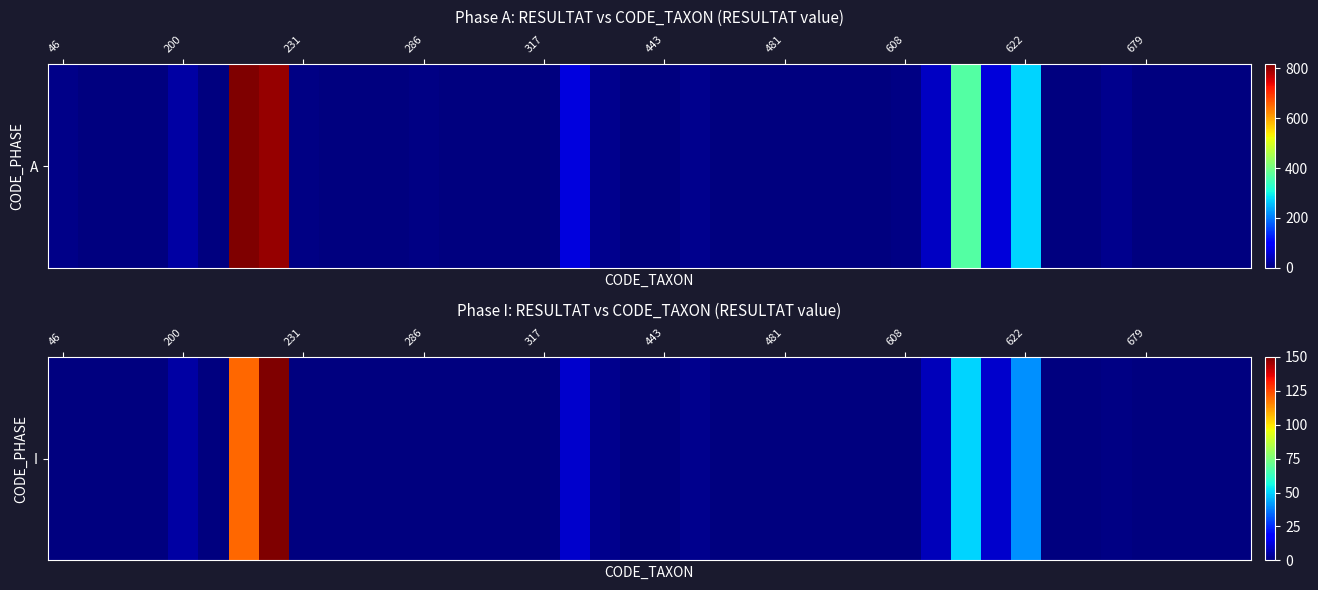

How many series are shown in this chart?

1